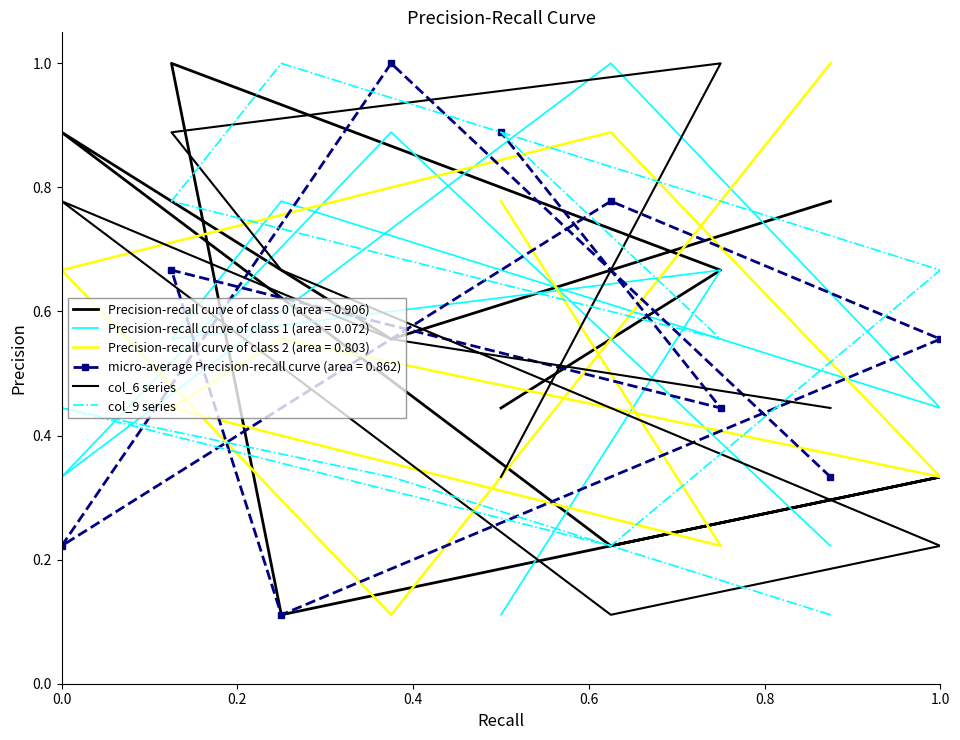

What is the difference between the maximum and minimum values in the col_9 series series?

0.9